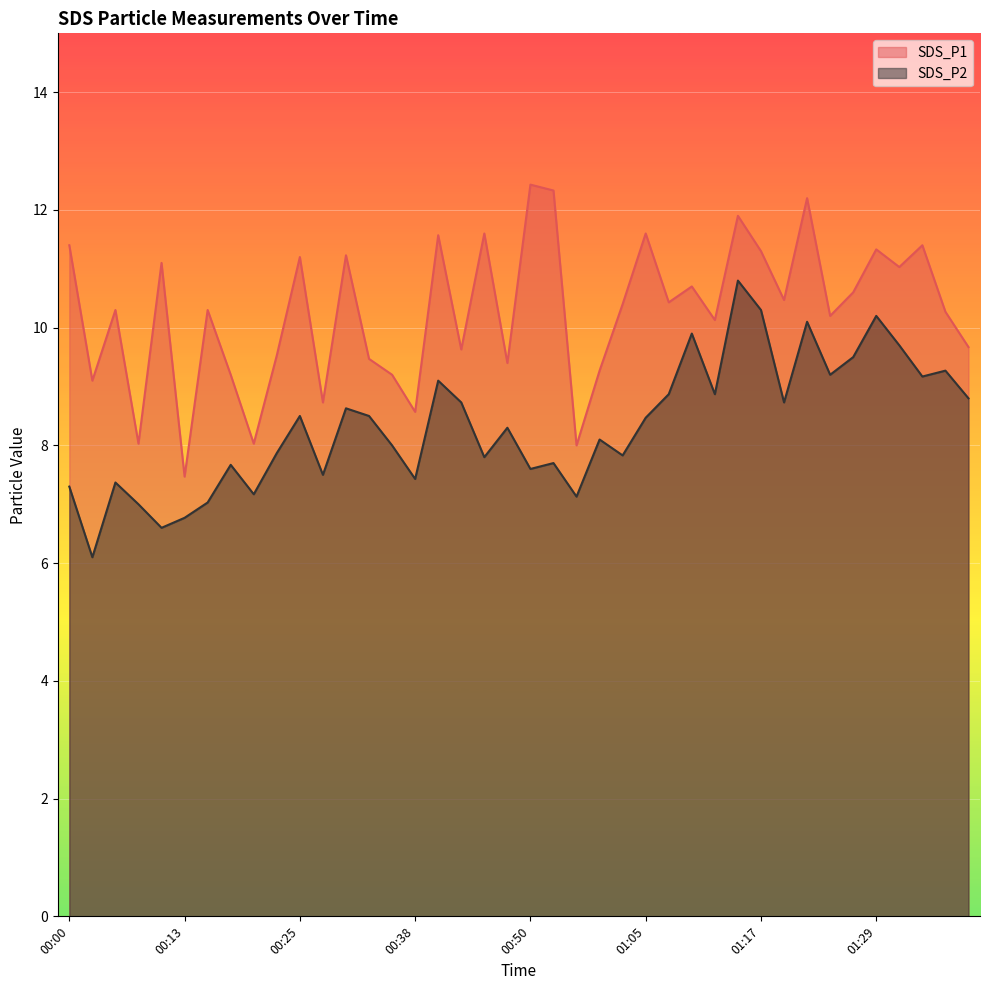

Which series has the widest spread of values?

SDS_P1